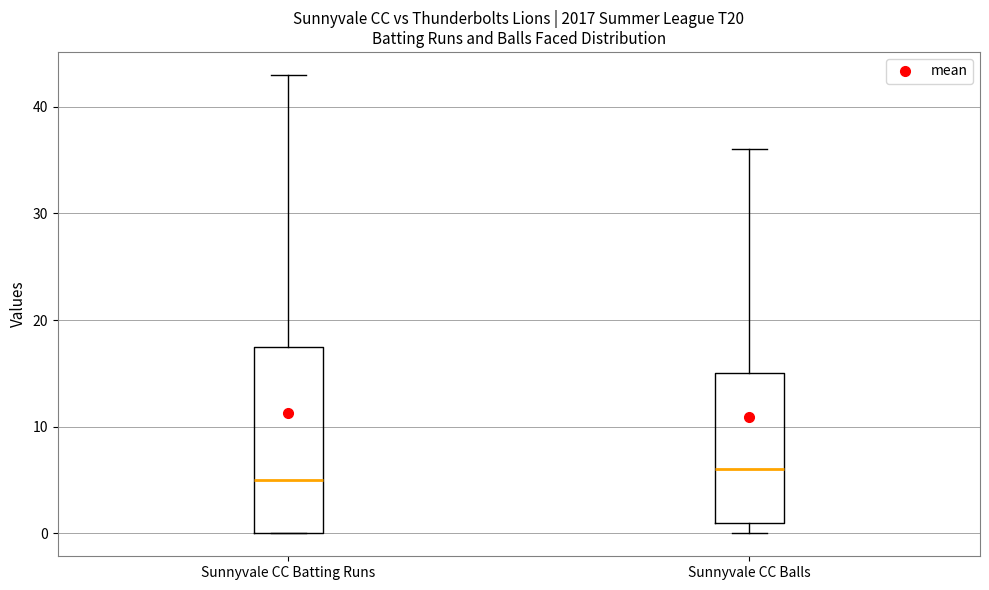

Reading left to right, read every box against the y-axis: the position of its median line, the range the box covers, and the ends of its whiskers. The values are not printed on the chart, so give them approximately, as read against the axis.

Sunnyvale CC Batting Runs: median 5, box 0 to 18, whiskers 0 to 43
Sunnyvale CC Balls: median 6, box 1 to 15, whiskers 0 to 36